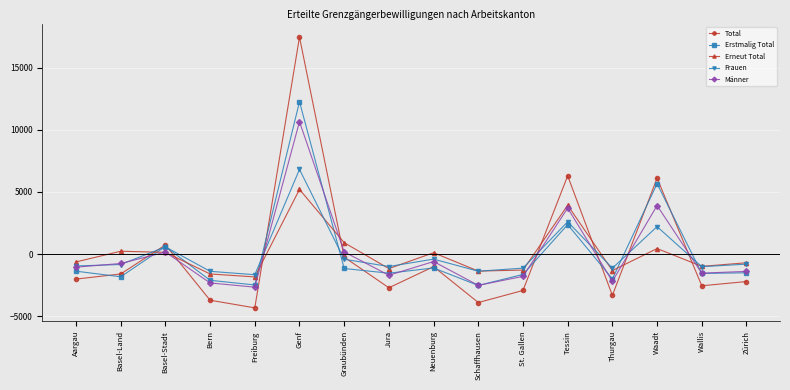

The Erneut Total series shows 225.1 at Basel-Land. True or false?

True